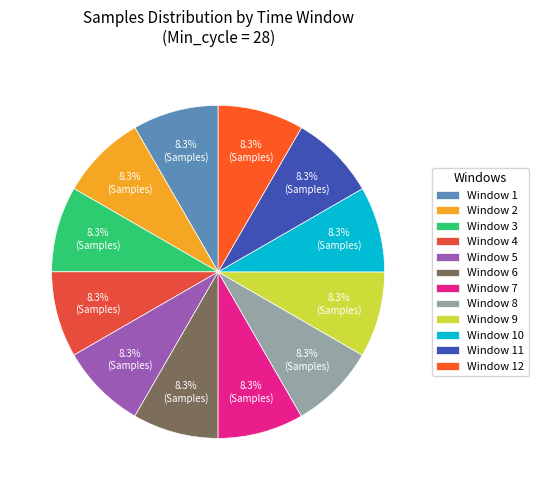

How many slices are in this pie chart?

12